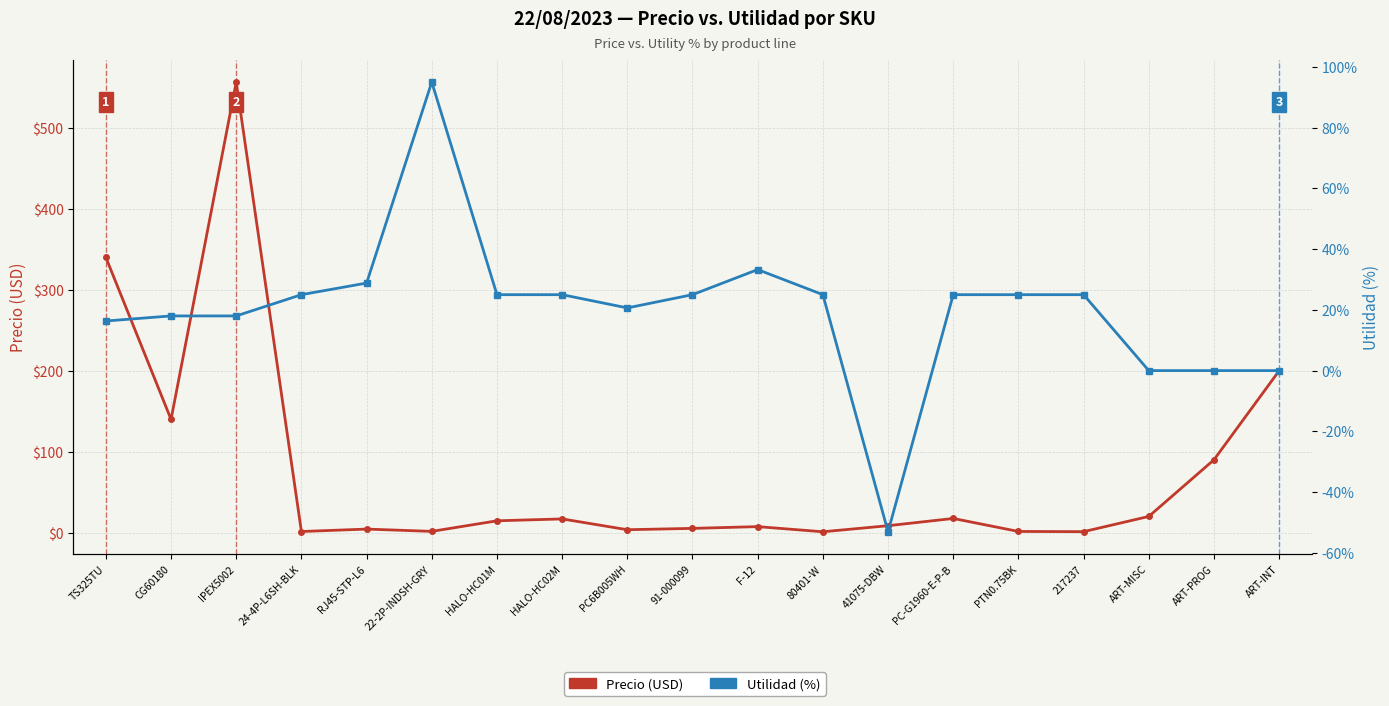

Reading left to right, what are all the values shown in this chart?

Precio (USD): TS325TU=340.0	CG60180=139.9	IPEX5002=556.6	24-4P-L6SH-BLK=1.4	RJ45-STP-L6=4.4	22-2P-INDSH-GRY=1.6	HALO-HC01M=14.6	HALO-HC02M=16.9	PC6B005WH=3.6	91-000099=5.2	F-12=7.4	80401-W=1.1	41075-DBW=8.6	PC-G1960-E-P-B=17.5	PTN0.75BK=1.5	217237=1.2	ART-MISC=20.0	ART-PROG=90.0	ART-INT=200.0
Utilidad (%): TS325TU=16.3	CG60180=18.0	IPEX5002=18.0	24-4P-L6SH-BLK=25.0	RJ45-STP-L6=28.8	22-2P-INDSH-GRY=95.0	HALO-HC01M=25.0	HALO-HC02M=25.0	PC6B005WH=20.6	91-000099=25.0	F-12=33.3	80401-W=25.0	41075-DBW=-53.1	PC-G1960-E-P-B=25.0	PTN0.75BK=25.0	217237=25.0	ART-MISC=0.0	ART-PROG=0.0	ART-INT=0.0